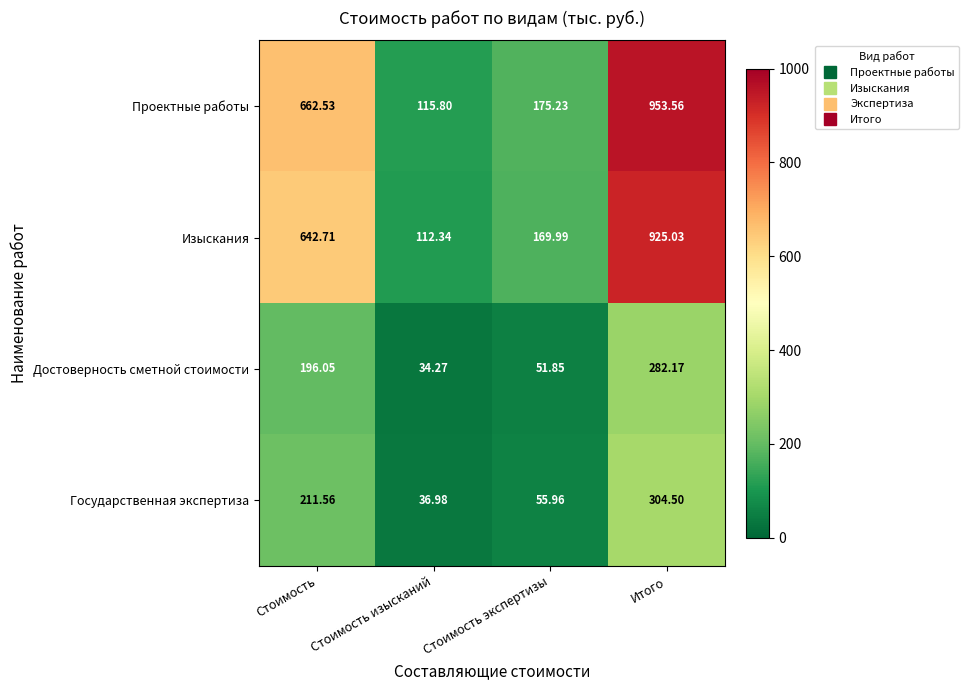

Which series has the largest total across all categories?

Проектные работы